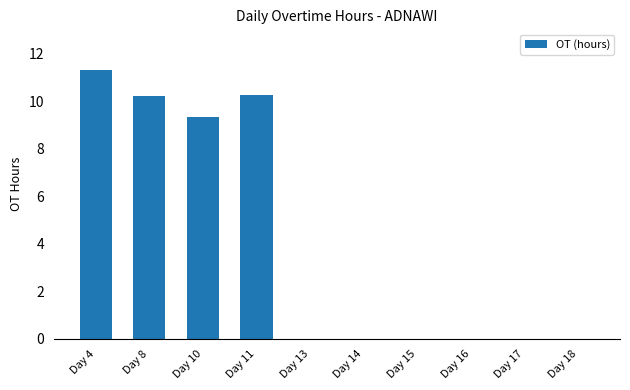

How many distinct data groups are displayed?

1